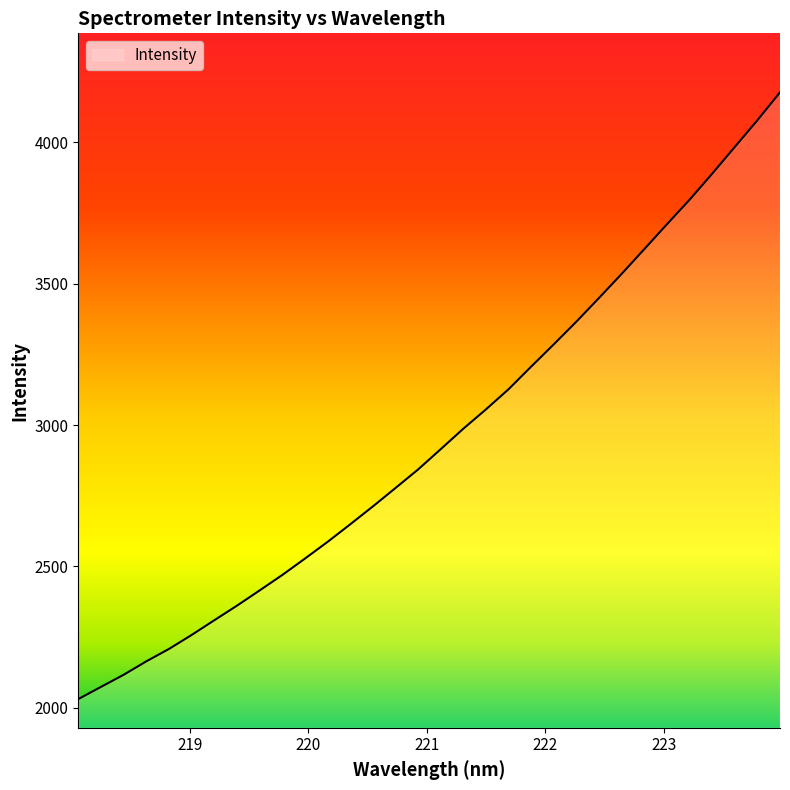

Does the chart have visible grid lines?

No